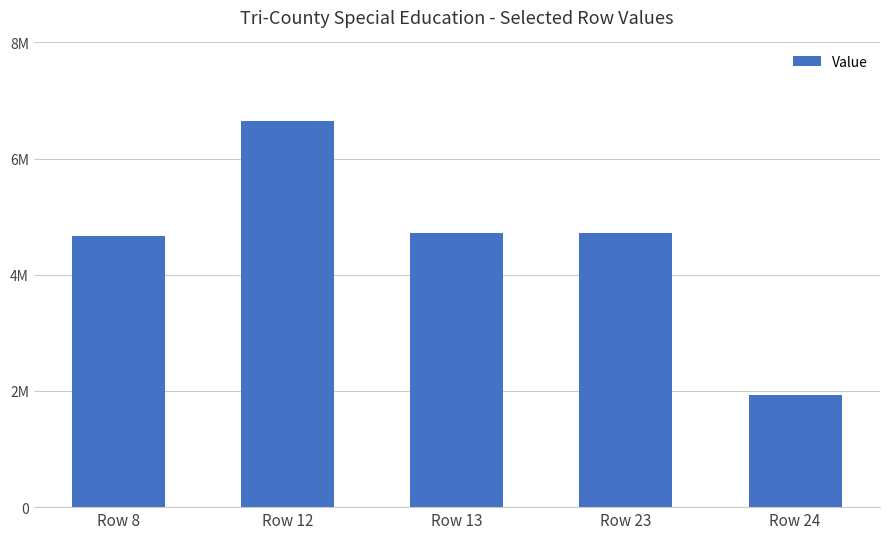

Reading right to left, transcribe all the data shown in this chart.

Row 24=1936742	Row 23=4718472	Row 13=4718472	Row 12=6655214	Row 8=4661440